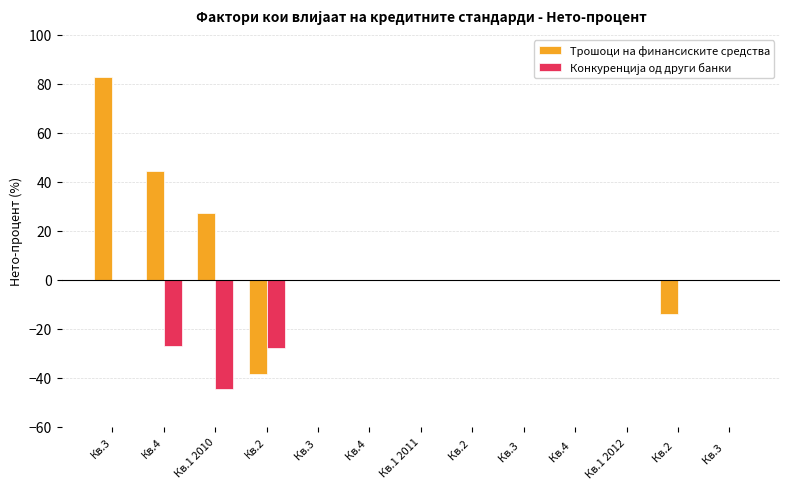

What is the sum of the Трошоци на финансиските средства values at Кв.1 2011 and Кв.1 2010?

27.4